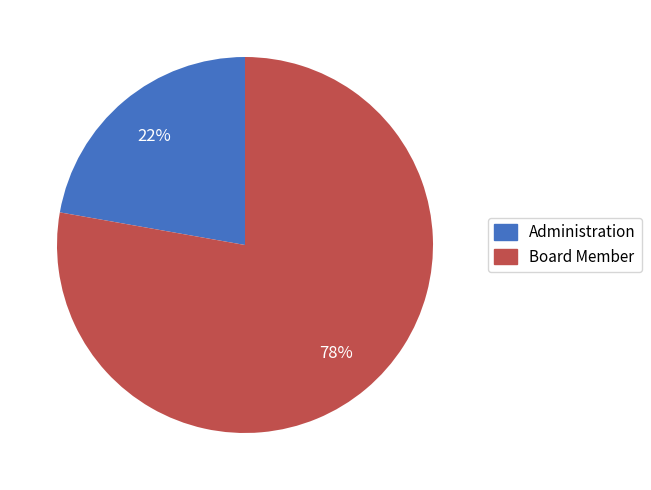

Which slice is the smallest?

Administration